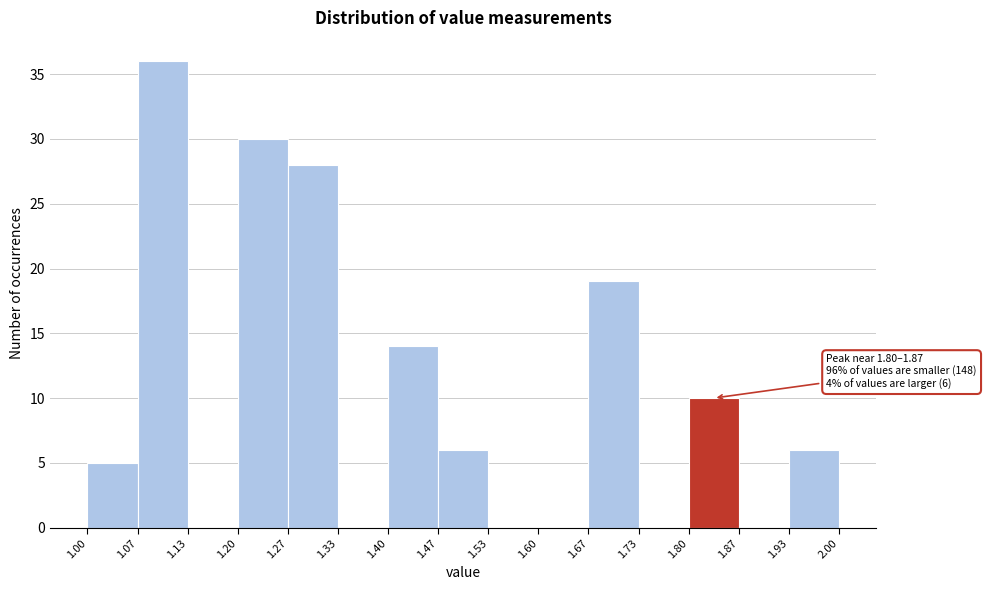

Which range on the x-axis has the tallest bar?

1.07 to 1.13